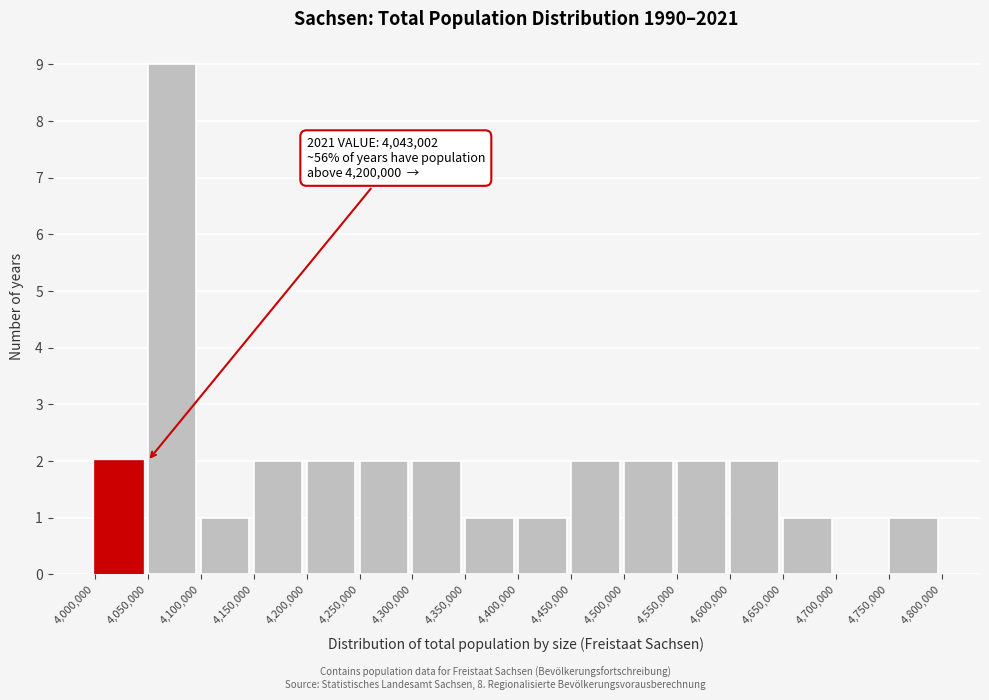

Over which range of the x-axis is the bar tallest?

4,050,000 to 4,100,000